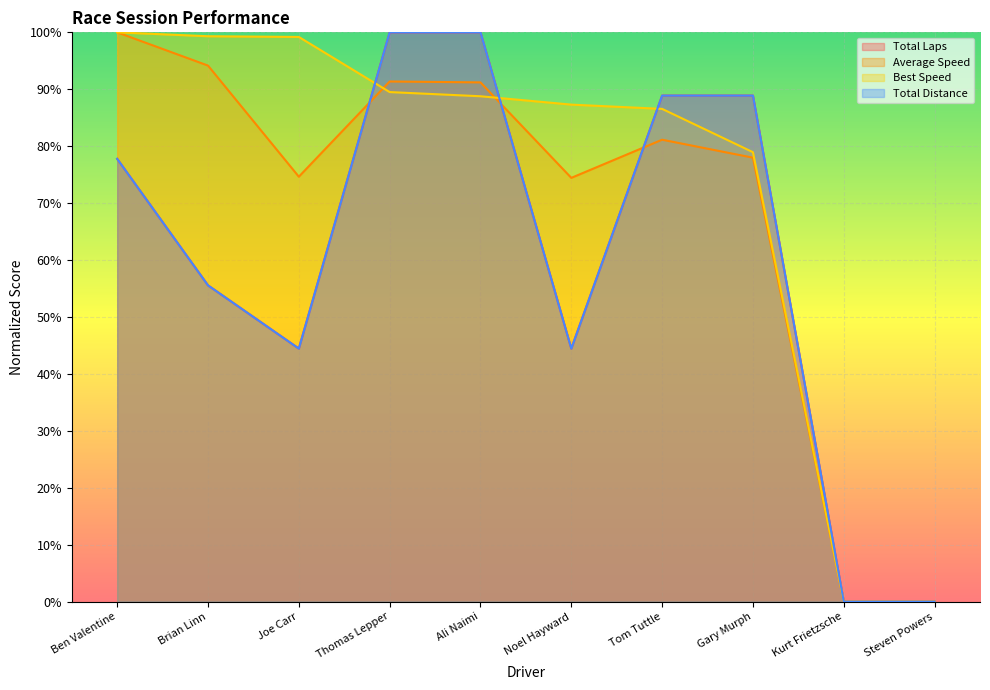

Reading left to right, what are all the values shown in this chart?

Total Laps: Ben Valentine=77.8	Brian Linn=55.6	Joe Carr=44.4	Thomas Lepper=100.0	Ali Naimi=100.0	Noel Hayward=44.4	Tom Tuttle=88.9	Gary Murph=88.9	Kurt Frietzsche=0.0	Steven Powers=0.0
Total Distance: Ben Valentine=77.8	Brian Linn=55.6	Joe Carr=44.4	Thomas Lepper=100.0	Ali Naimi=100.0	Noel Hayward=44.4	Tom Tuttle=88.9	Gary Murph=88.9	Kurt Frietzsche=0.0	Steven Powers=0.0
Best Speed: Ben Valentine=100.0	Brian Linn=99.3	Joe Carr=99.2	Thomas Lepper=89.5	Ali Naimi=88.8	Noel Hayward=87.3	Tom Tuttle=86.6	Gary Murph=78.9	Kurt Frietzsche=0.0	Steven Powers=0.0
Average Speed: Ben Valentine=100.0	Brian Linn=94.2	Joe Carr=74.6	Thomas Lepper=91.4	Ali Naimi=91.2	Noel Hayward=74.4	Tom Tuttle=81.1	Gary Murph=78.0	Kurt Frietzsche=0.0	Steven Powers=0.0